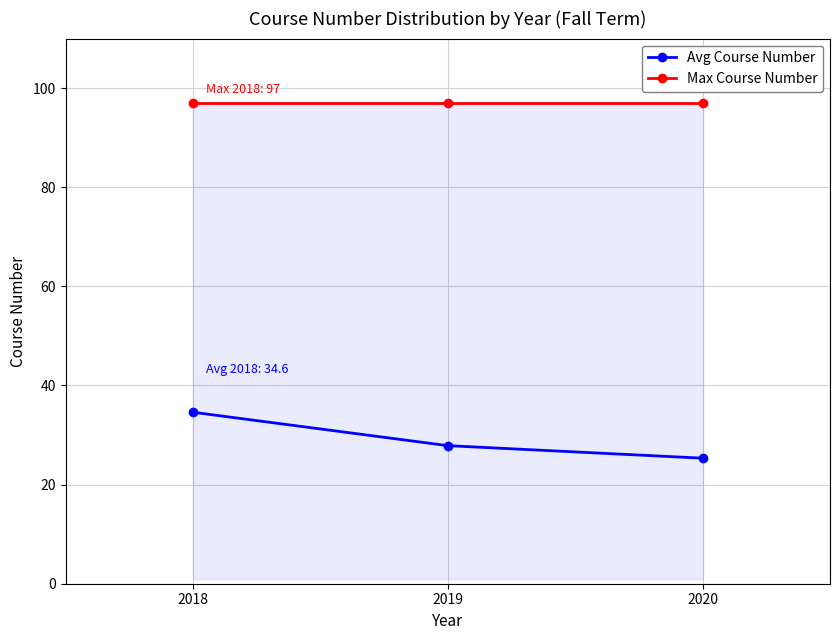

List the labels in order of Avg Course Number value, smallest first.

2020, 2019, 2018